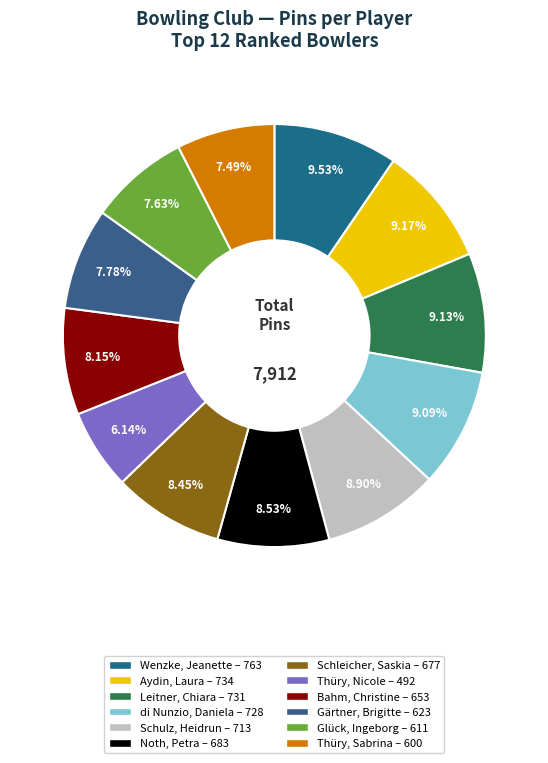

What is the largest slice in the pie chart?

Wenzke, Jeanette